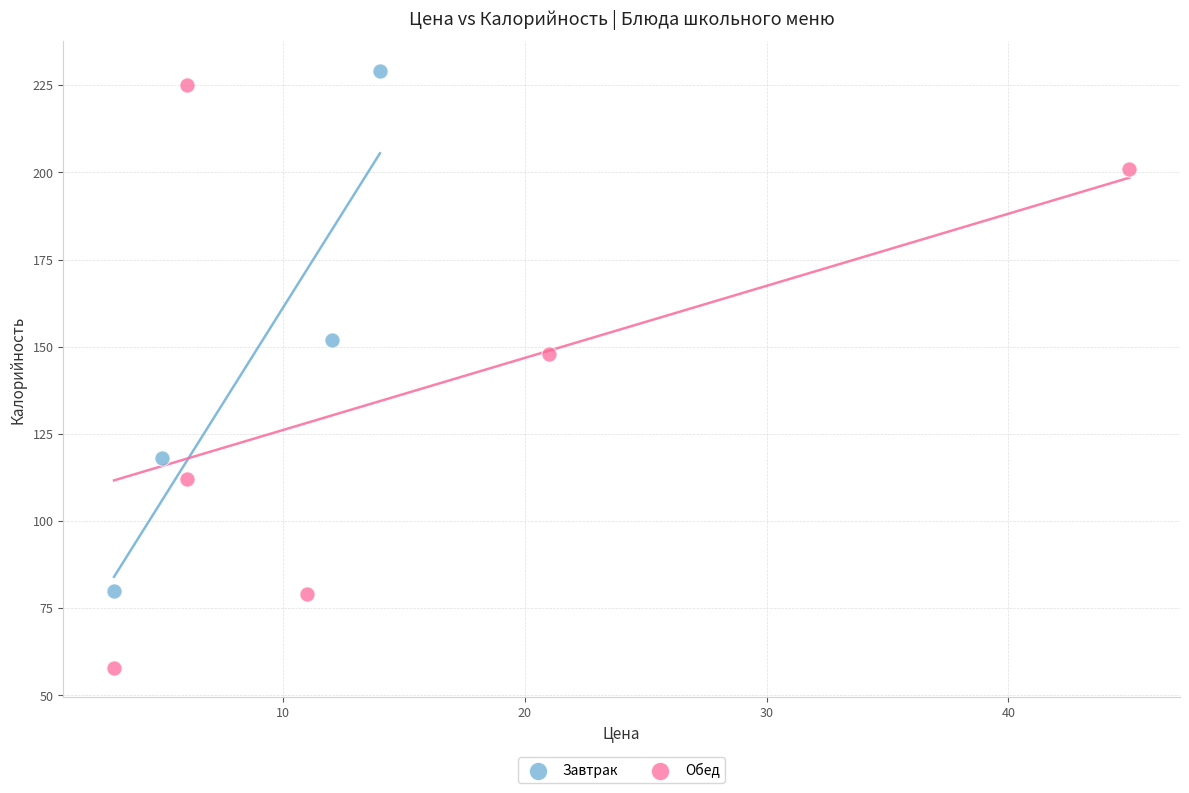

Which series contains the lowest Y value?

Обед